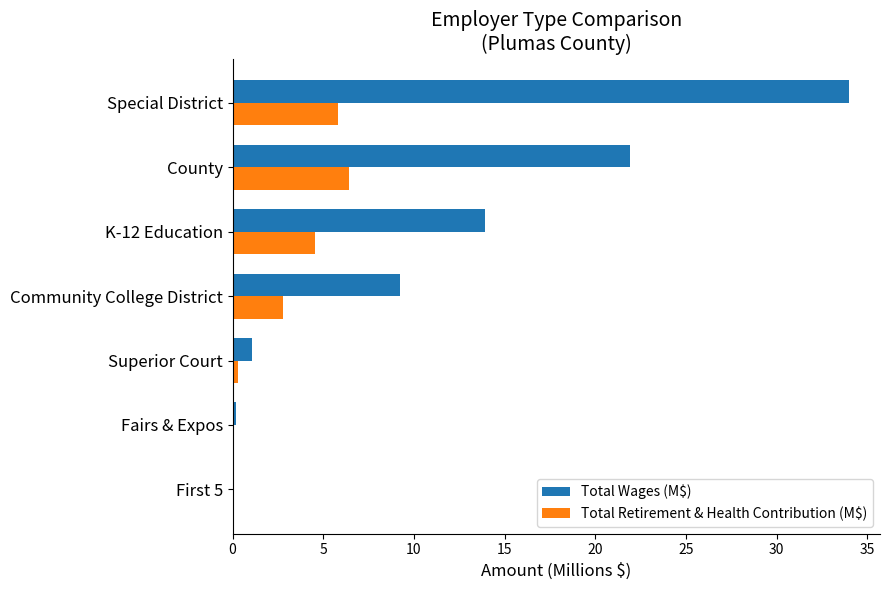

Which series has the largest total across all categories?

Total Wages (M$)